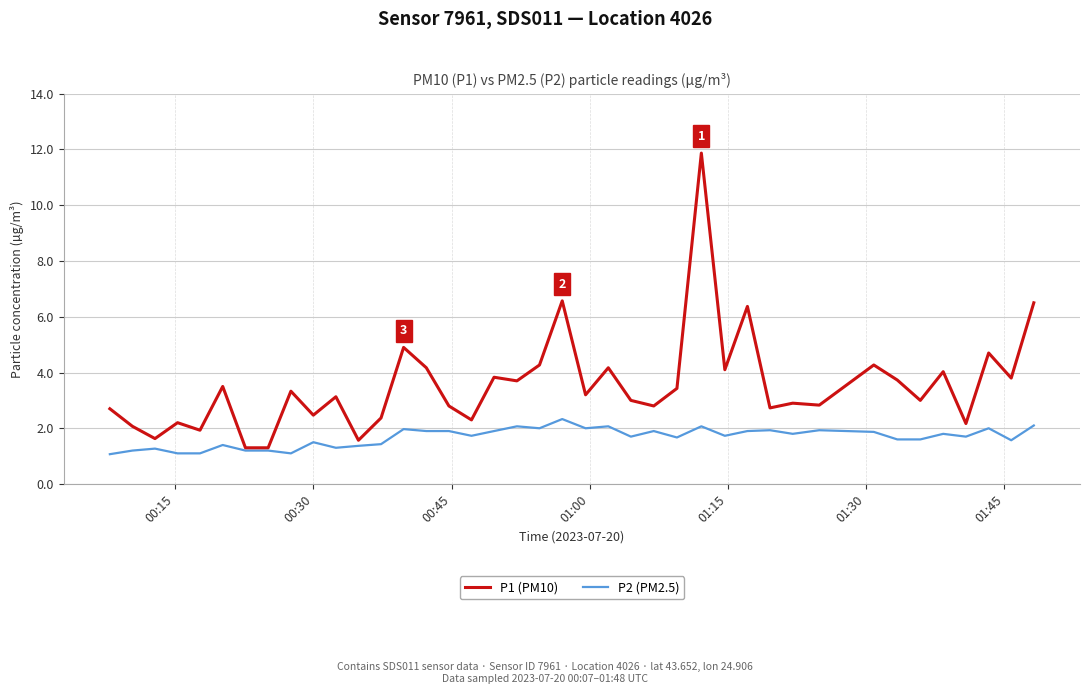

Rank the series by their maximum value, from lowest to highest.

P2 (PM2.5), P1 (PM10)